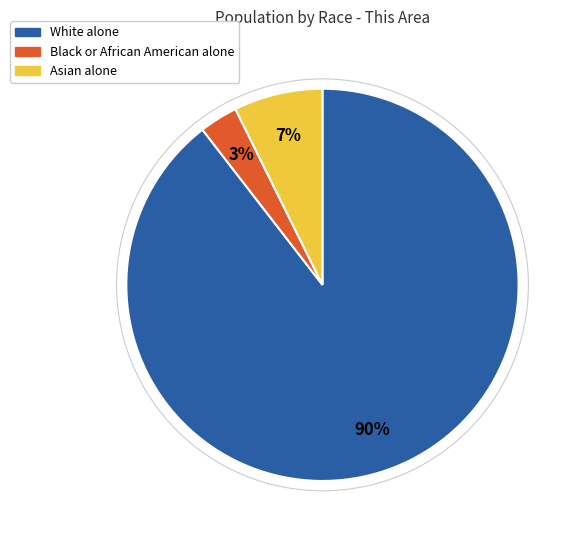

To the nearest percent, what is the average slice percentage?

33%